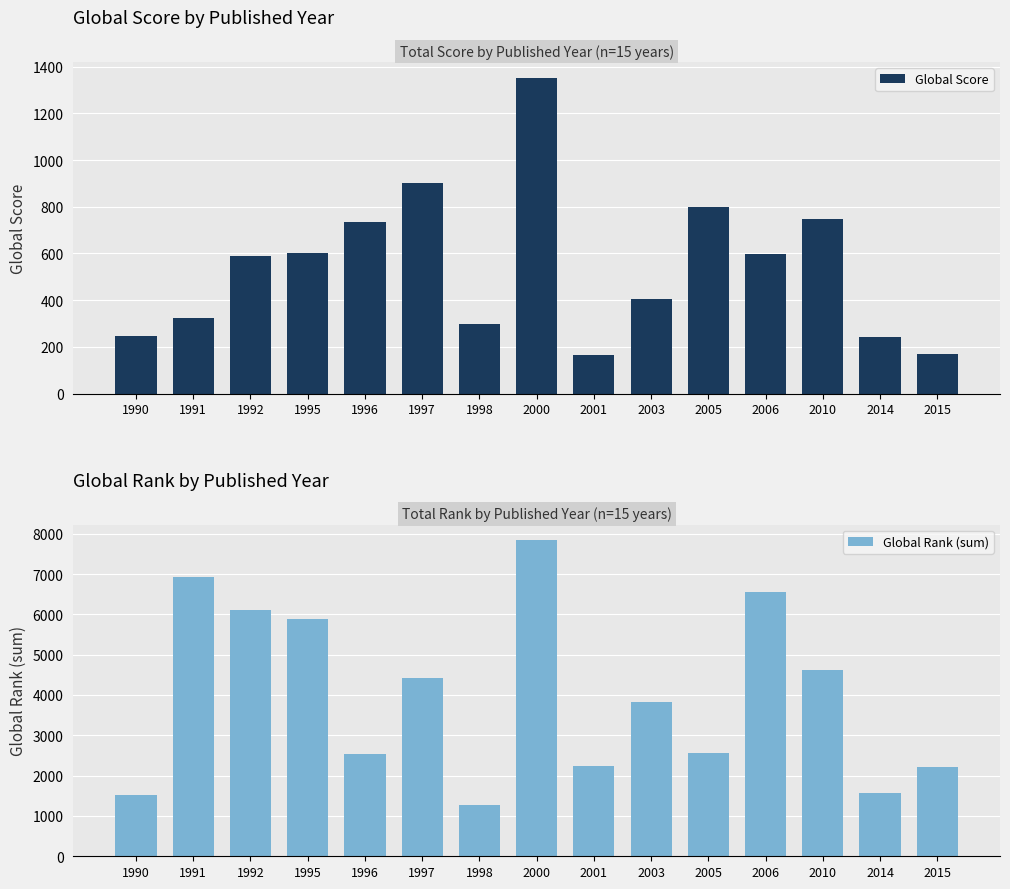

What is the greatest value displayed?

7832